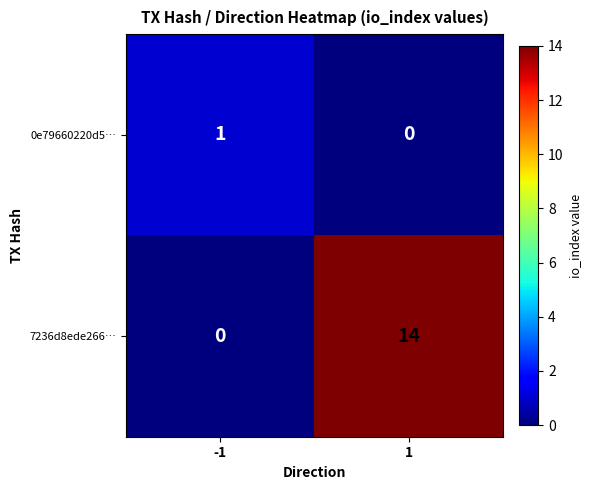

Is it true that 0e79660220d5… equals 0 at -1?

False